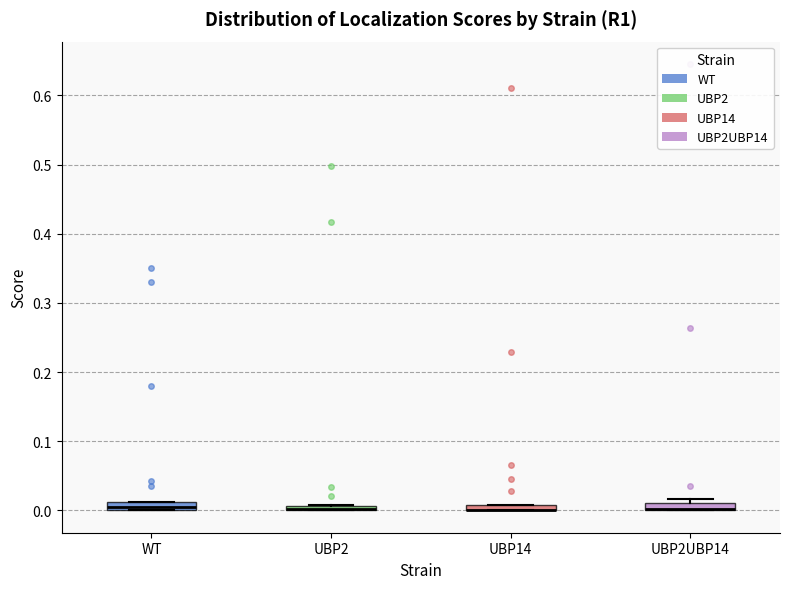

Where is the lower edge of the box for WT on the y-axis? The values are not printed on the chart, so give them approximately, as read against the axis.

0.00